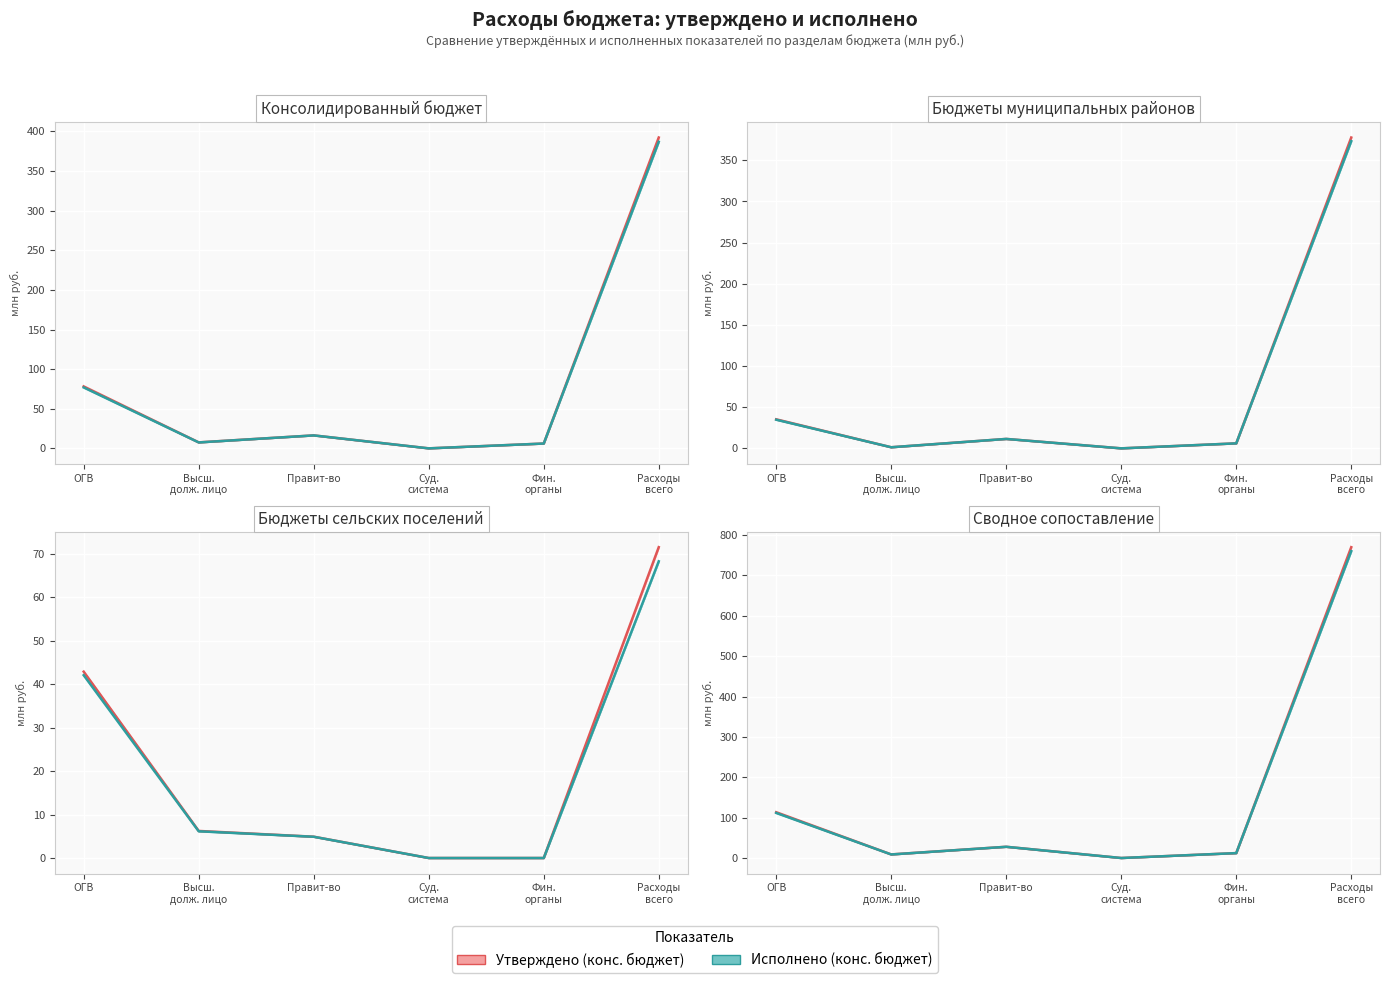

What is the label of the 3rd point from the right?

Суд.
система